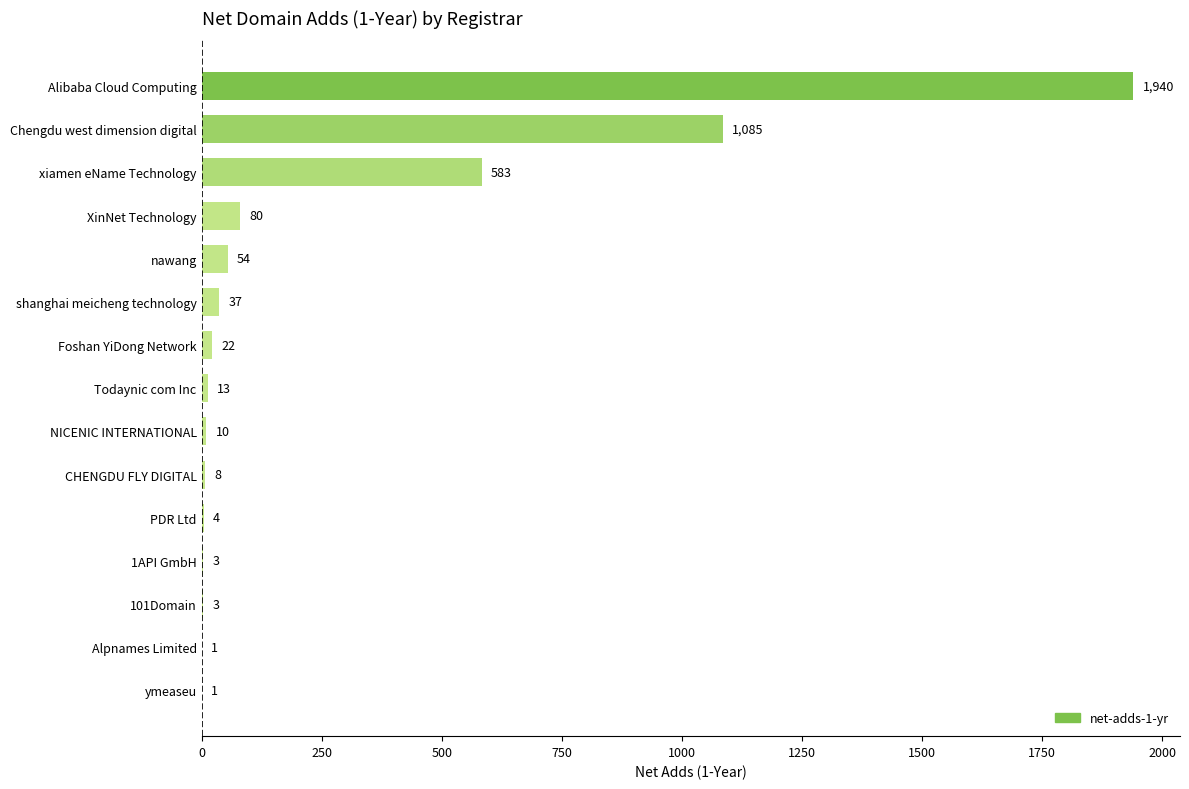

Reading top to bottom, transcribe all the data shown in this chart.

Alibaba Cloud Computing=1940	Chengdu west dimension digital=1085	xiamen eName Technology=583	XinNet Technology=80	nawang=54	shanghai meicheng technology=37	Foshan YiDong Network=22	Todaynic com Inc=13	NICENIC INTERNATIONAL=10	CHENGDU FLY DIGITAL=8	PDR Ltd=4	1API GmbH=3	101Domain=3	Alpnames Limited=1	ymeaseu=1